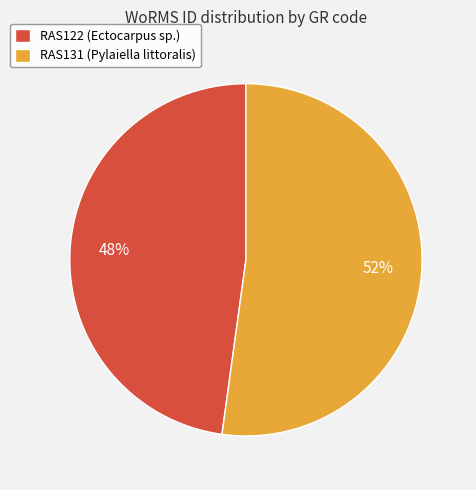

Which slice is the largest?

RAS131 (Pylaiella littoralis)